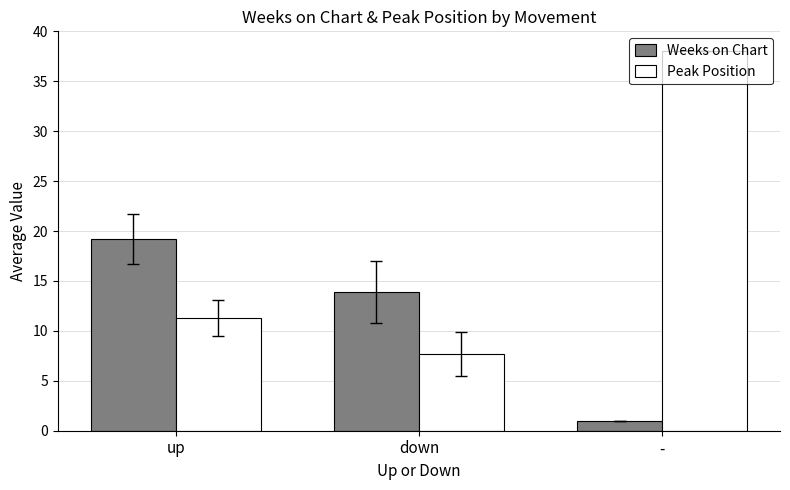

Between up and down, which series saw the biggest shift?

Weeks on Chart